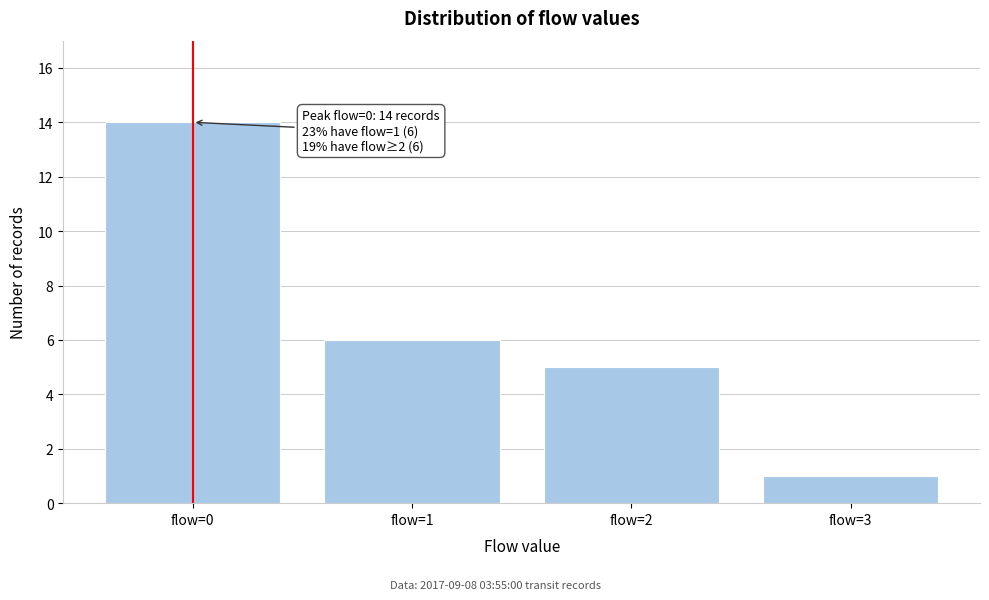

Reading left to right, transcribe all the data shown in this chart.

14	6	5	1